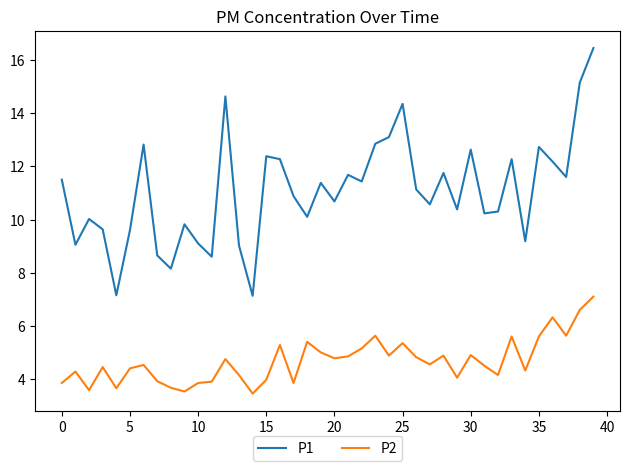

How many lines are shown in the chart?

2